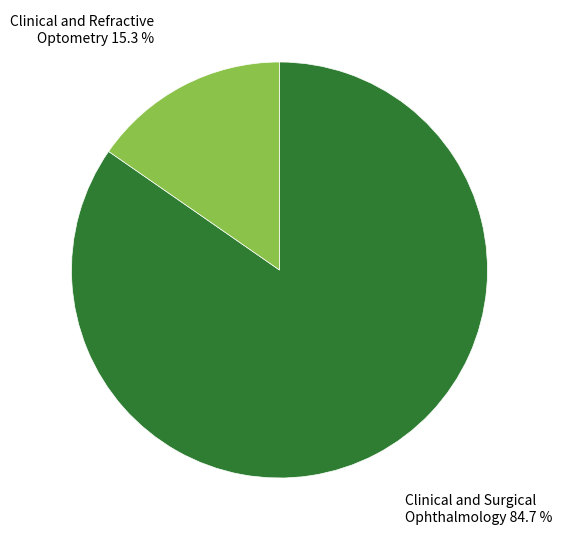

Is there any slice that represents more than half of the pie?

Yes